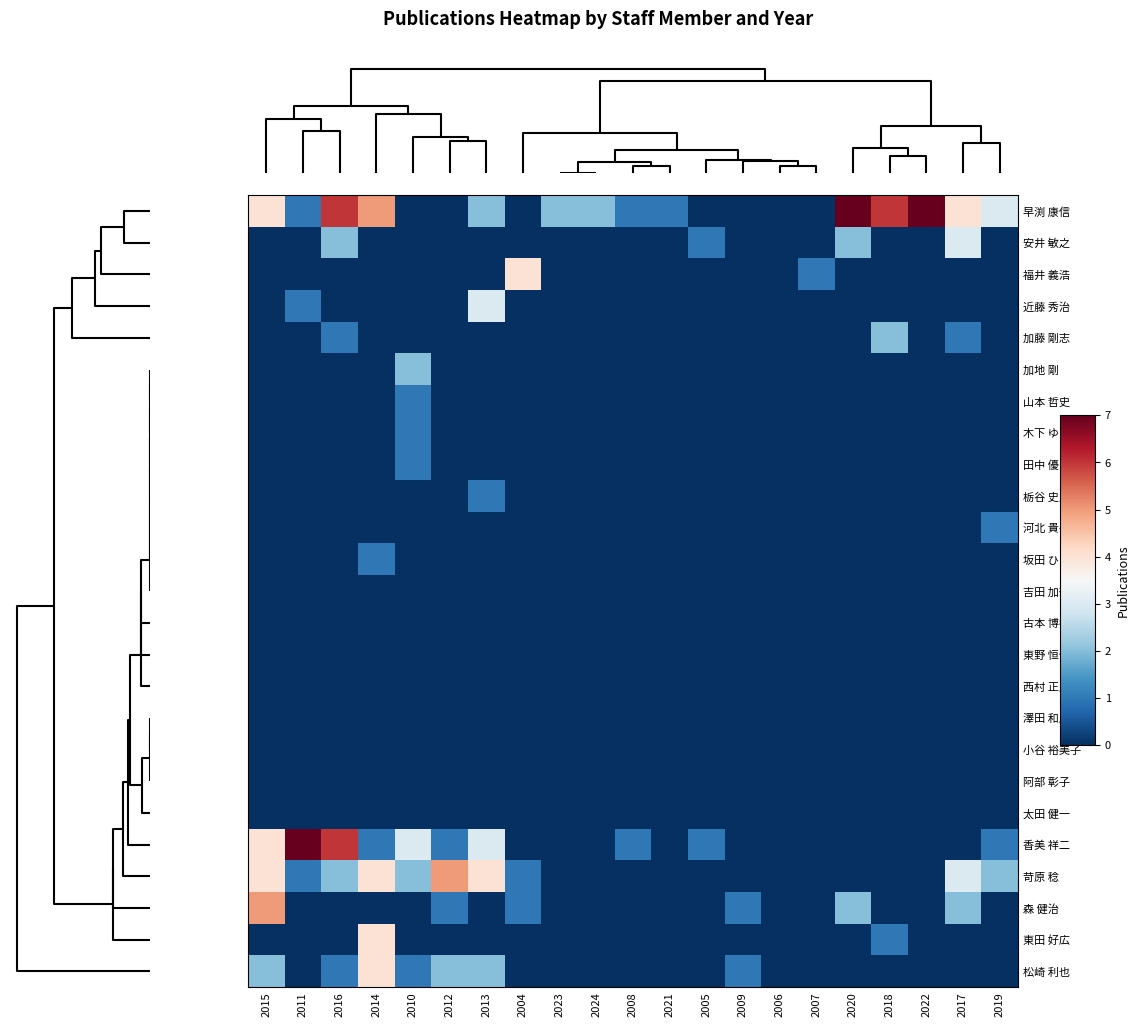

List the series in order of their peak value, highest first.

早渕 康信, 香美 祥二, 苛原 稔, 森 健治, 福井 義浩, 東田 好広, 松崎 利也, 安井 敏之, 近藤 秀治, 加藤 剛志, 加地 剛, 山本 哲史, 木下 ゆき子, 田中 優, 栃谷 史郎, 河北 貴子, 坂田 ひろみ, 吉田 加奈子, 古本 博孝, 東野 恒作, 西村 正人, 澤田 和彦, 小谷 裕美子, 阿部 彰子, 太田 健一